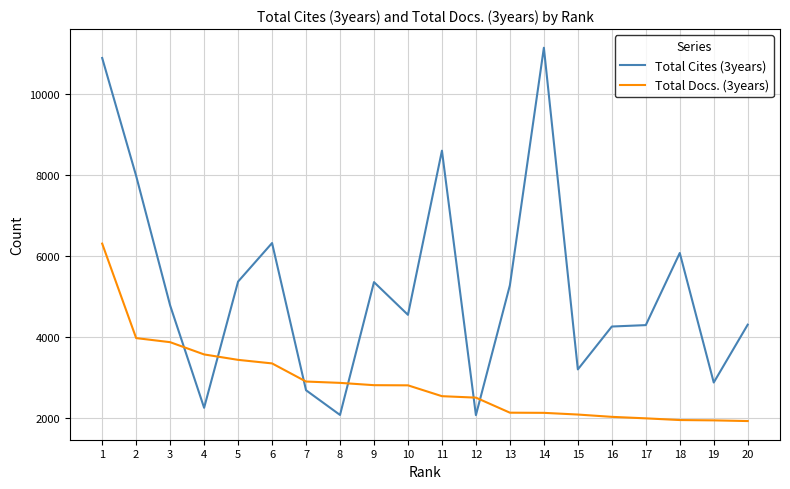

The Total Docs. (3years) series shows 3863 at 3. True or false?

True